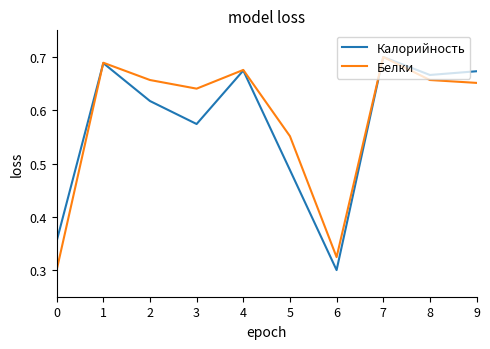

At which label does Белки reach its peak?

7